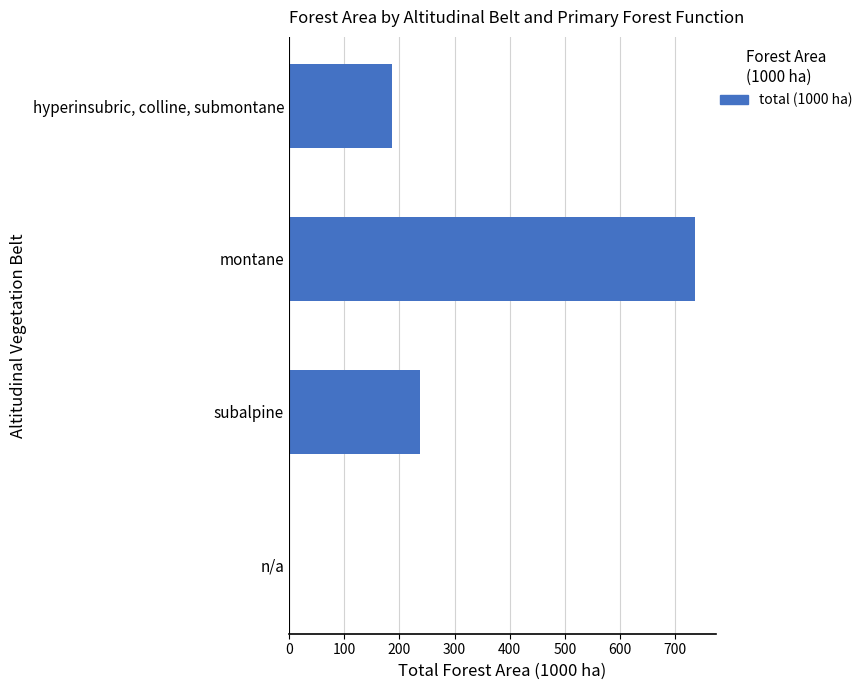

Reading bottom to top, what are all the values shown in this chart?

n/a=0.6	subalpine=237.5	montane=736.3	hyperinsubric, colline, submontane=187.3